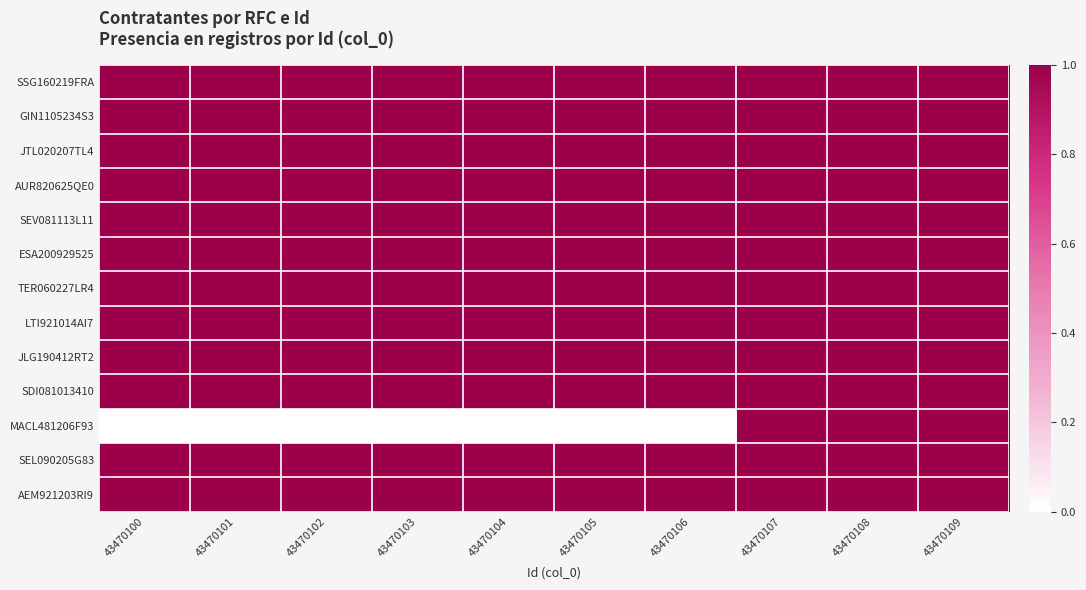

Reading left to right, list all the values displayed in this chart.

SSG160219FRA: 43470100=1	43470101=1	43470102=1	43470103=1	43470104=1	43470105=1	43470106=1	43470107=1	43470108=1	43470109=1
GIN1105234S3: 43470100=1	43470101=1	43470102=1	43470103=1	43470104=1	43470105=1	43470106=1	43470107=1	43470108=1	43470109=1
JTL020207TL4: 43470100=1	43470101=1	43470102=1	43470103=1	43470104=1	43470105=1	43470106=1	43470107=1	43470108=1	43470109=1
AUR820625QE0: 43470100=1	43470101=1	43470102=1	43470103=1	43470104=1	43470105=1	43470106=1	43470107=1	43470108=1	43470109=1
SEV081113L11: 43470100=1	43470101=1	43470102=1	43470103=1	43470104=1	43470105=1	43470106=1	43470107=1	43470108=1	43470109=1
ESA200929525: 43470100=1	43470101=1	43470102=1	43470103=1	43470104=1	43470105=1	43470106=1	43470107=1	43470108=1	43470109=1
TER060227LR4: 43470100=1	43470101=1	43470102=1	43470103=1	43470104=1	43470105=1	43470106=1	43470107=1	43470108=1	43470109=1
LTI921014AI7: 43470100=1	43470101=1	43470102=1	43470103=1	43470104=1	43470105=1	43470106=1	43470107=1	43470108=1	43470109=1
JLG190412RT2: 43470100=1	43470101=1	43470102=1	43470103=1	43470104=1	43470105=1	43470106=1	43470107=1	43470108=1	43470109=1
SDI081013410: 43470100=1	43470101=1	43470102=1	43470103=1	43470104=1	43470105=1	43470106=1	43470107=1	43470108=1	43470109=1
MACL481206F93: 43470100=0	43470101=0	43470102=0	43470103=0	43470104=0	43470105=0	43470106=0	43470107=1	43470108=1	43470109=1
SEL090205G83: 43470100=1	43470101=1	43470102=1	43470103=1	43470104=1	43470105=1	43470106=1	43470107=1	43470108=1	43470109=1
AEM921203RI9: 43470100=1	43470101=1	43470102=1	43470103=1	43470104=1	43470105=1	43470106=1	43470107=1	43470108=1	43470109=1